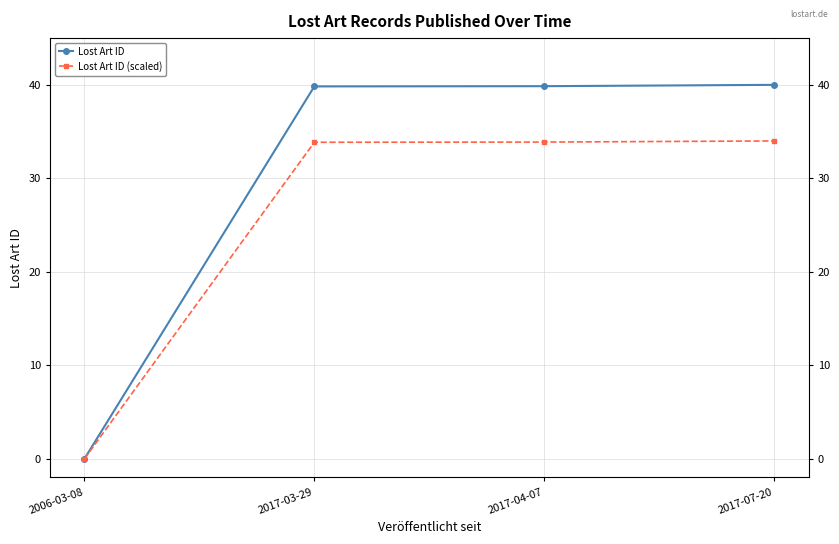

What is the sum of the Lost Art ID values at 2017-04-07 and 2017-07-20?

79.9